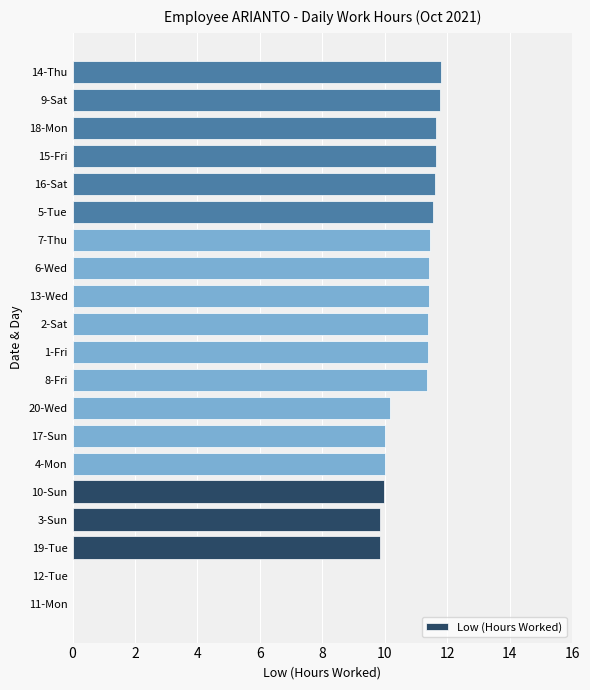

The value at 3-Sun is 9.9. True or false?

True